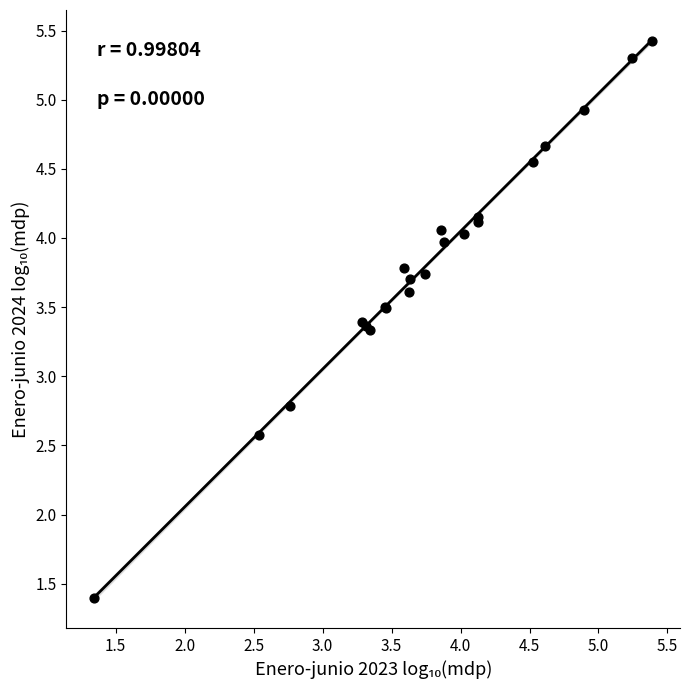

What Y value in the scatter plot is closest to 3?

2.8